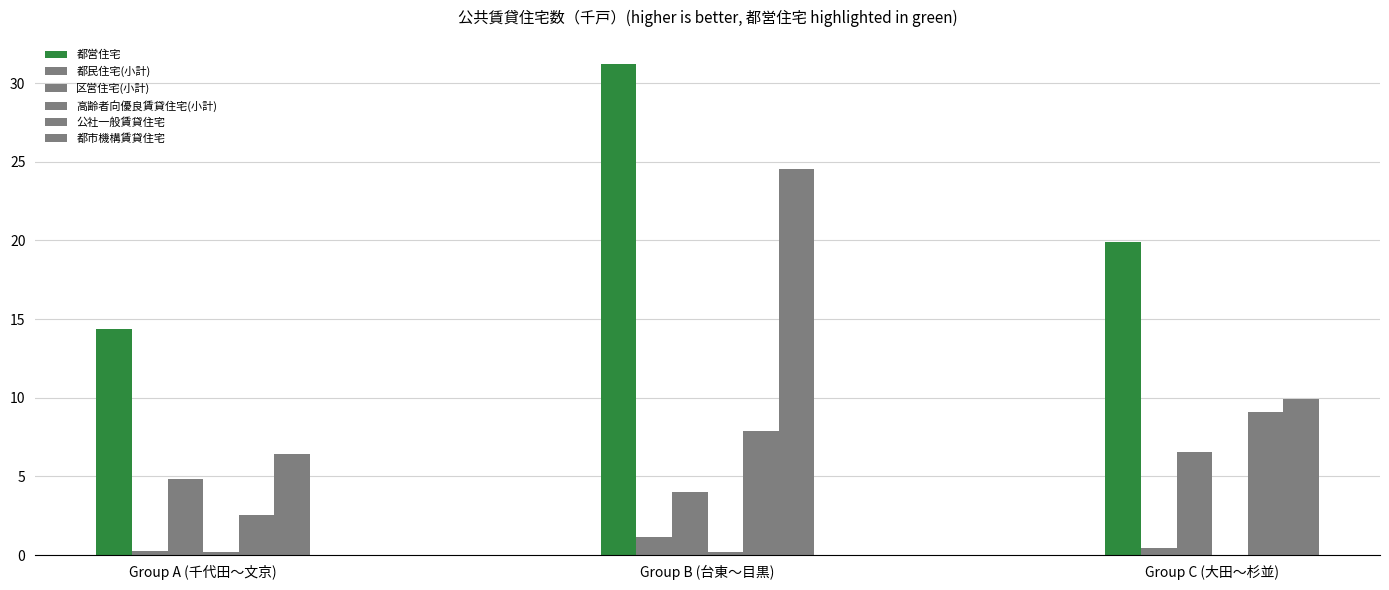

Count the number of categories in the chart.

3